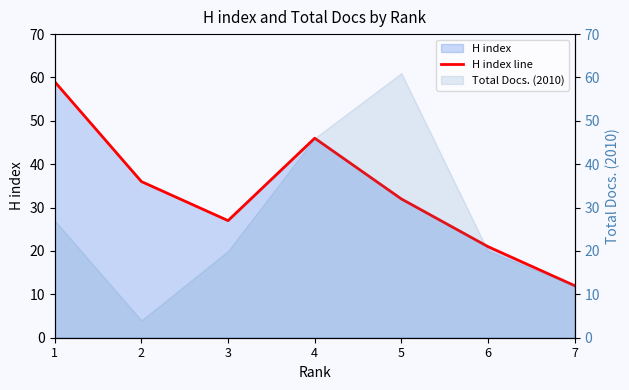

What is the value of the 7th point from the left?

12